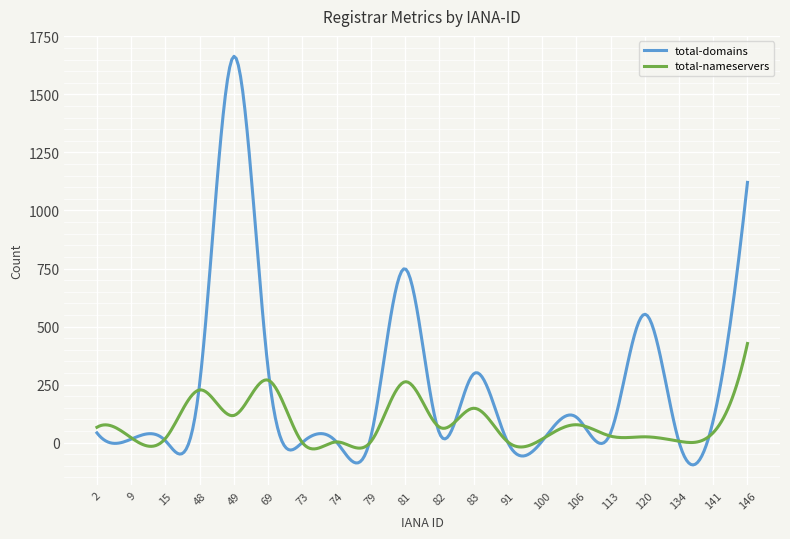

Which series has the widest spread of values?

total-domains